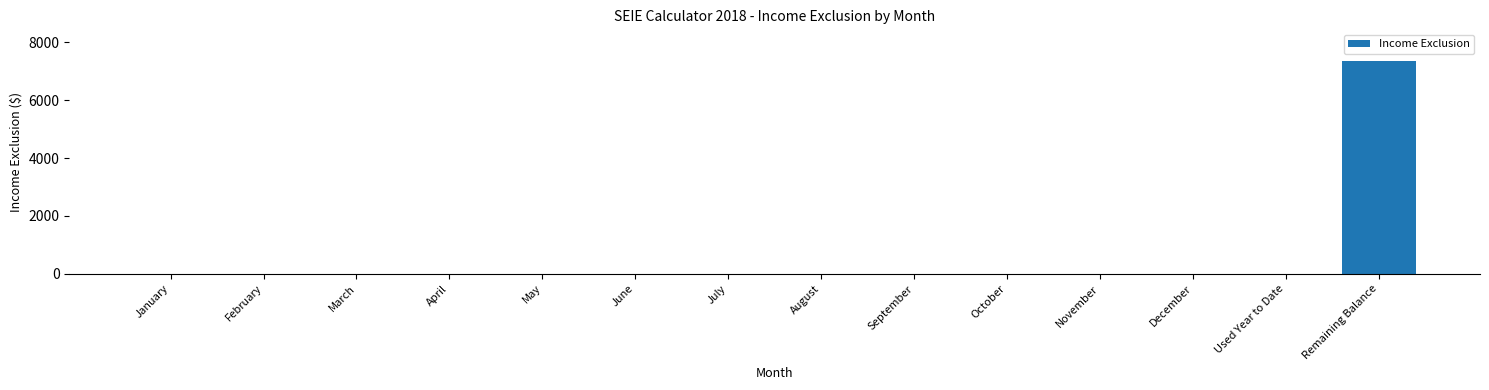

At which category does the chart reach its peak across all series?

Remaining Balance